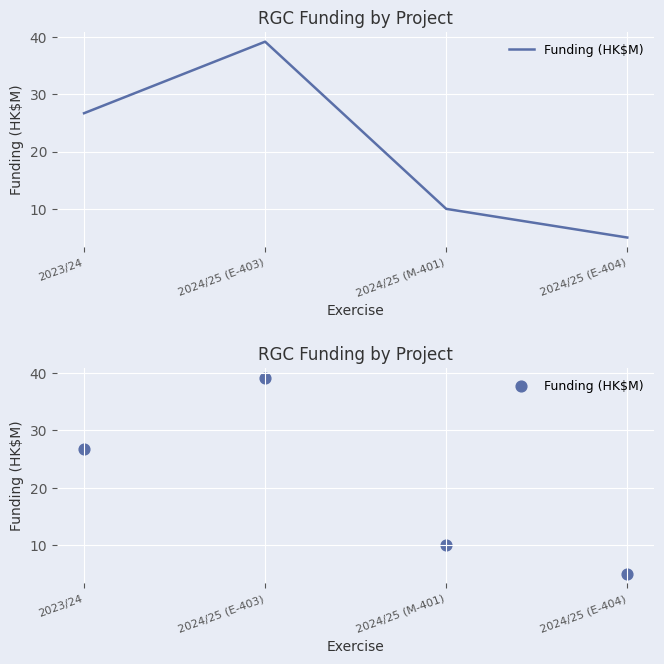

Approximately how many times larger is the value at 2023/24 compared to 2024/25 (E-403)?

0.7